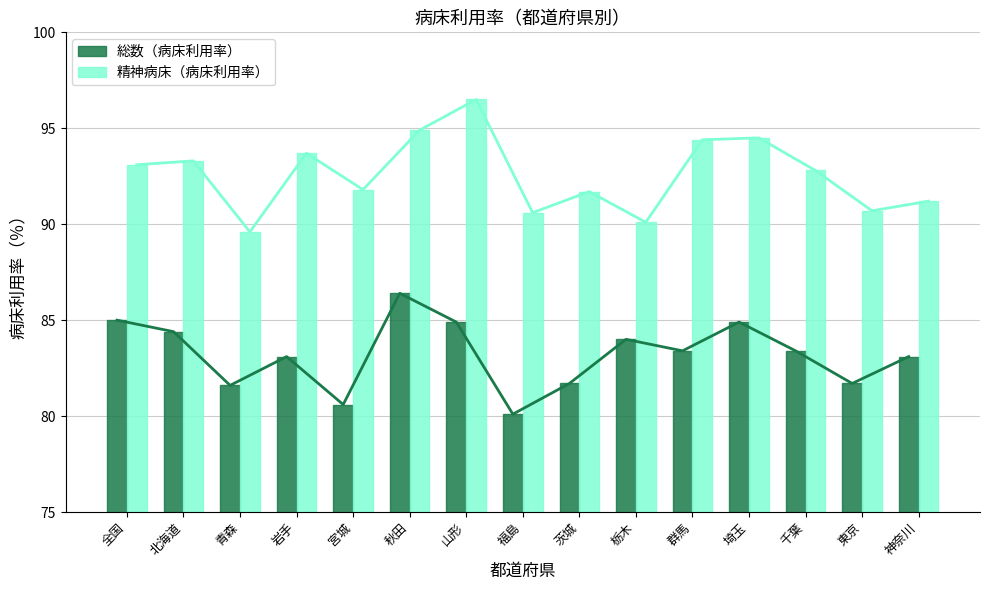

How many groups of bars are there?

15